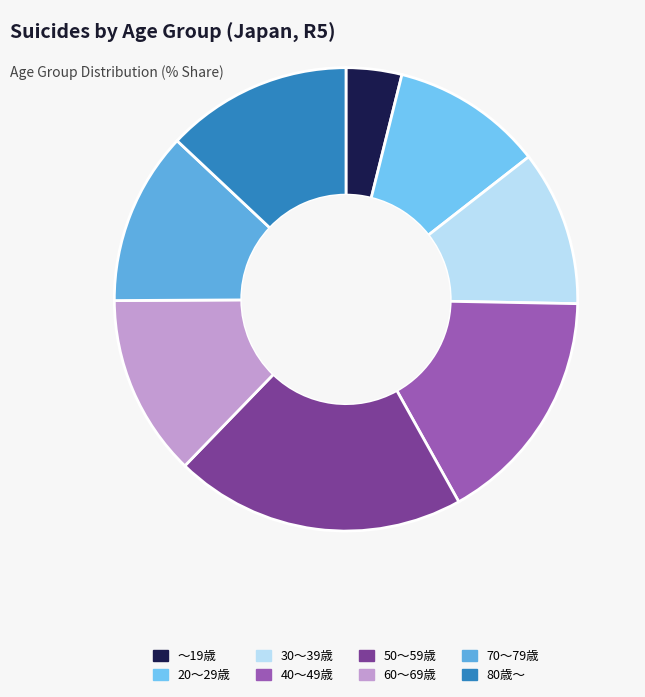

How many segments does this pie chart have?

8